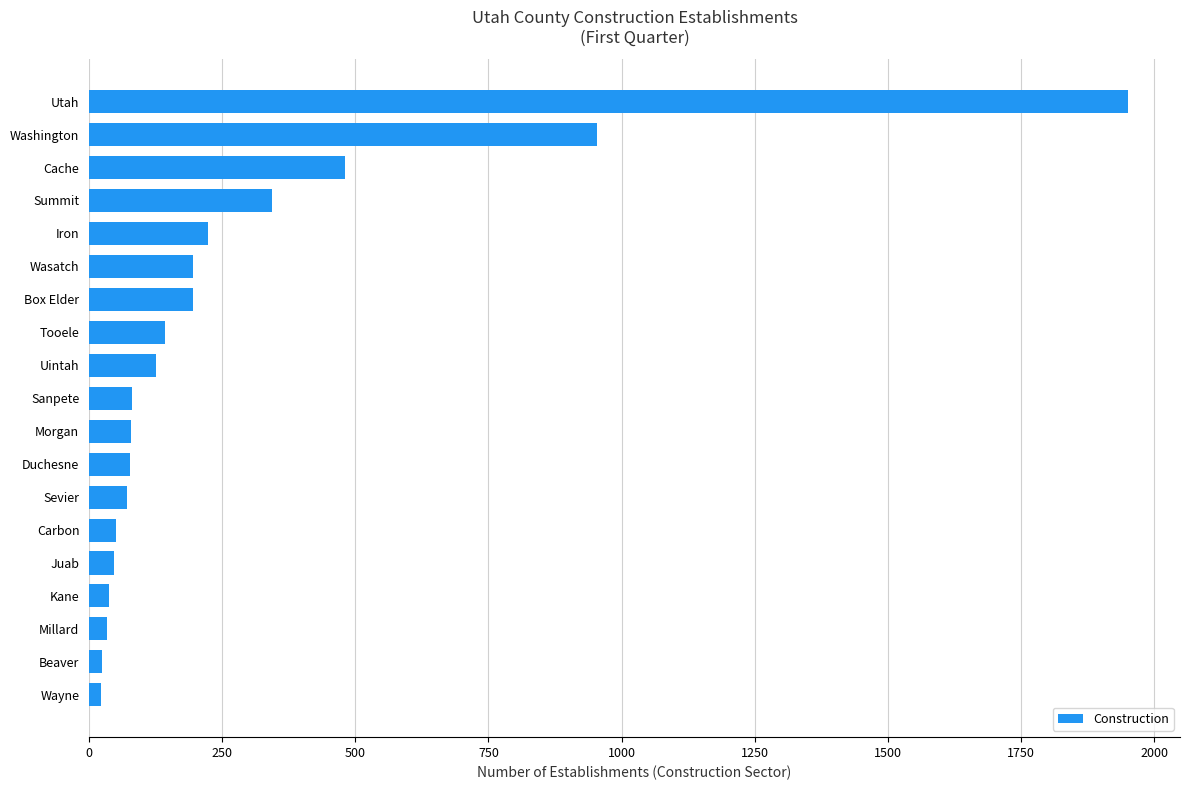

What position from the left is Juab?

5